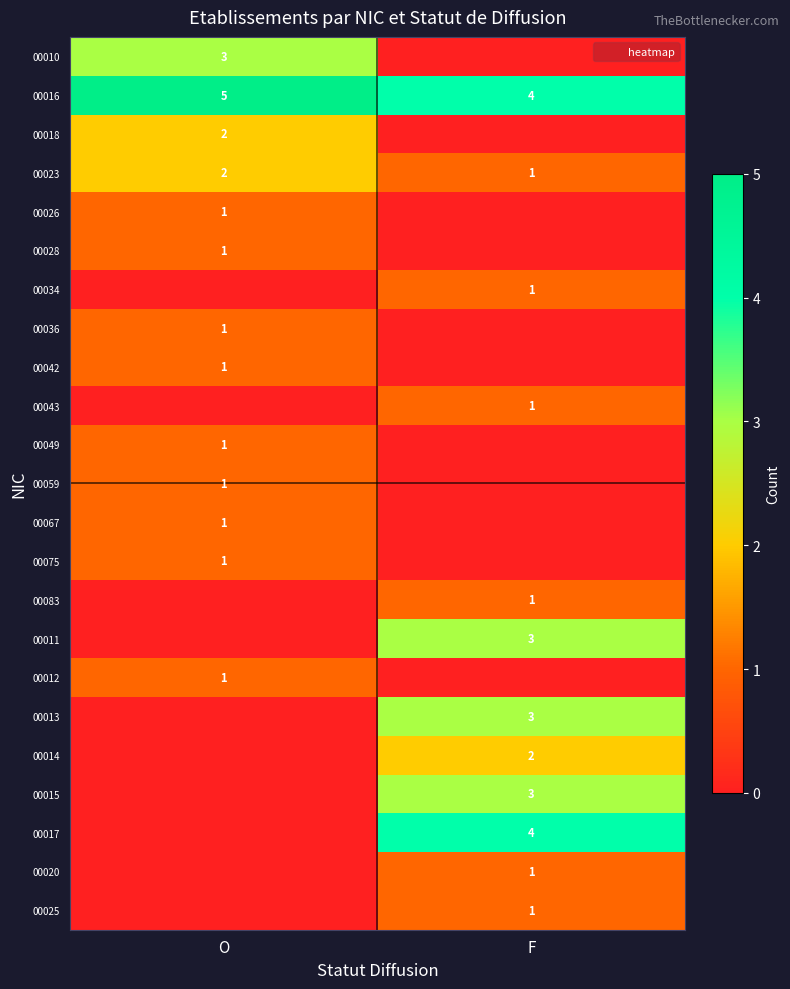

Is it true that 00020 equals 1 at F?

False